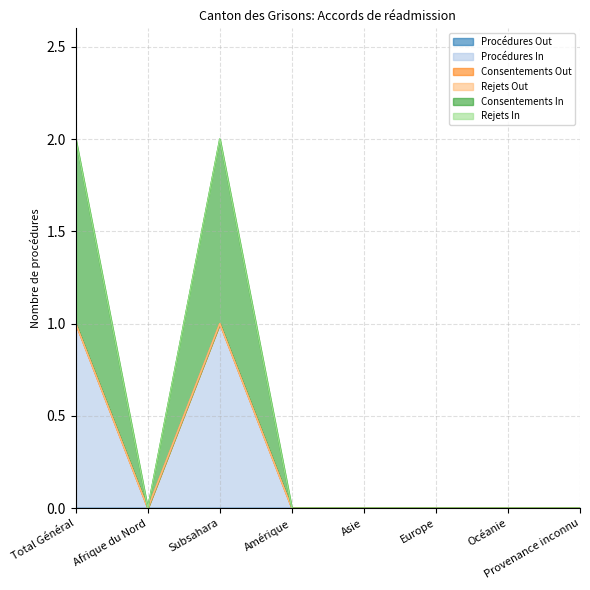

Where is Rejets In nearest to the value 0?

Total Général